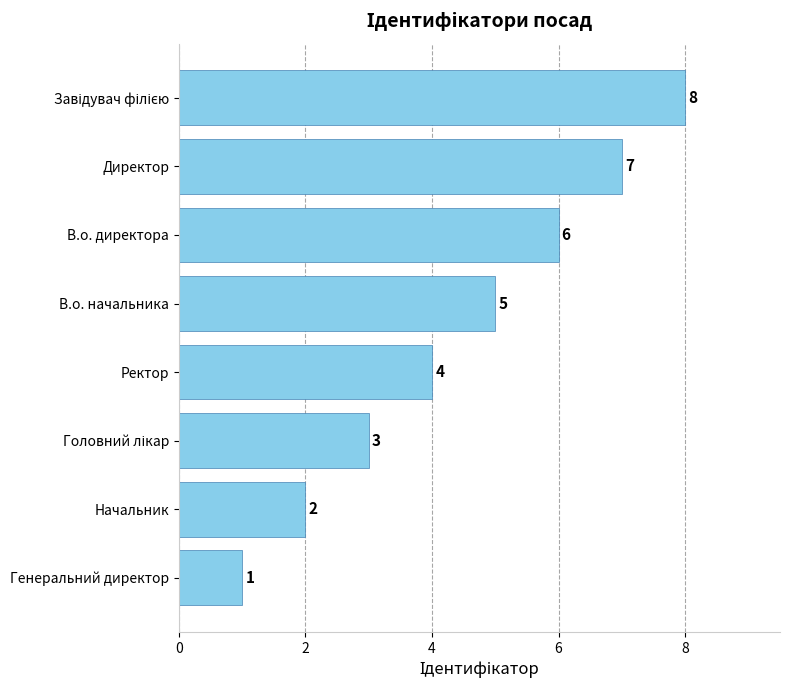

What is the difference between the values at Директор and Начальник?

5